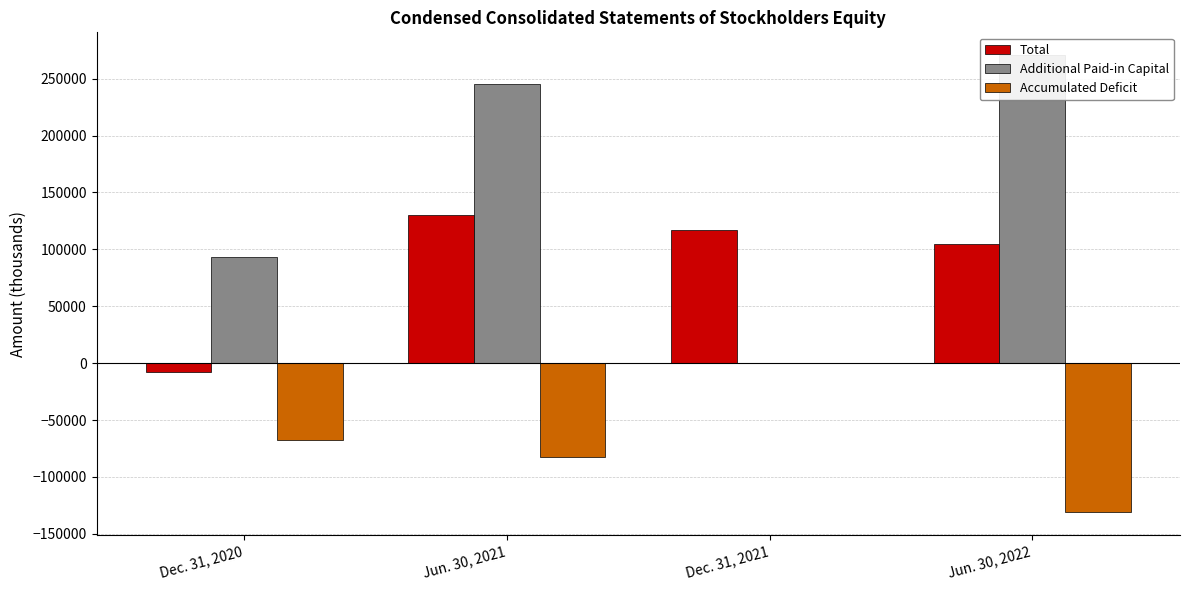

How many groups of bars are there?

4